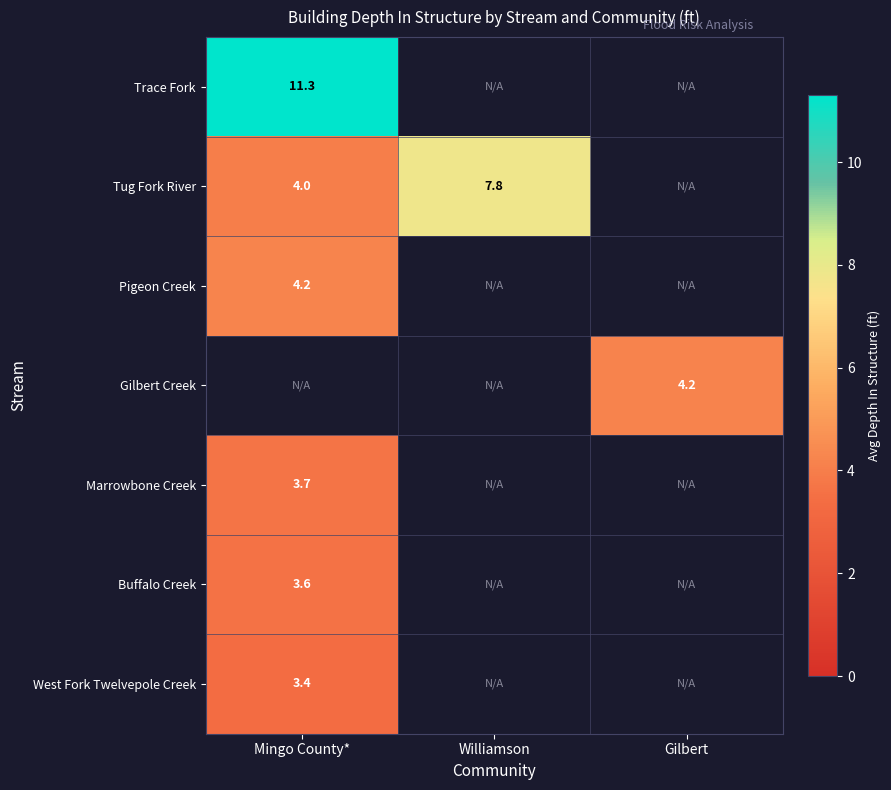

How many positive values does the Trace Fork series have?

1